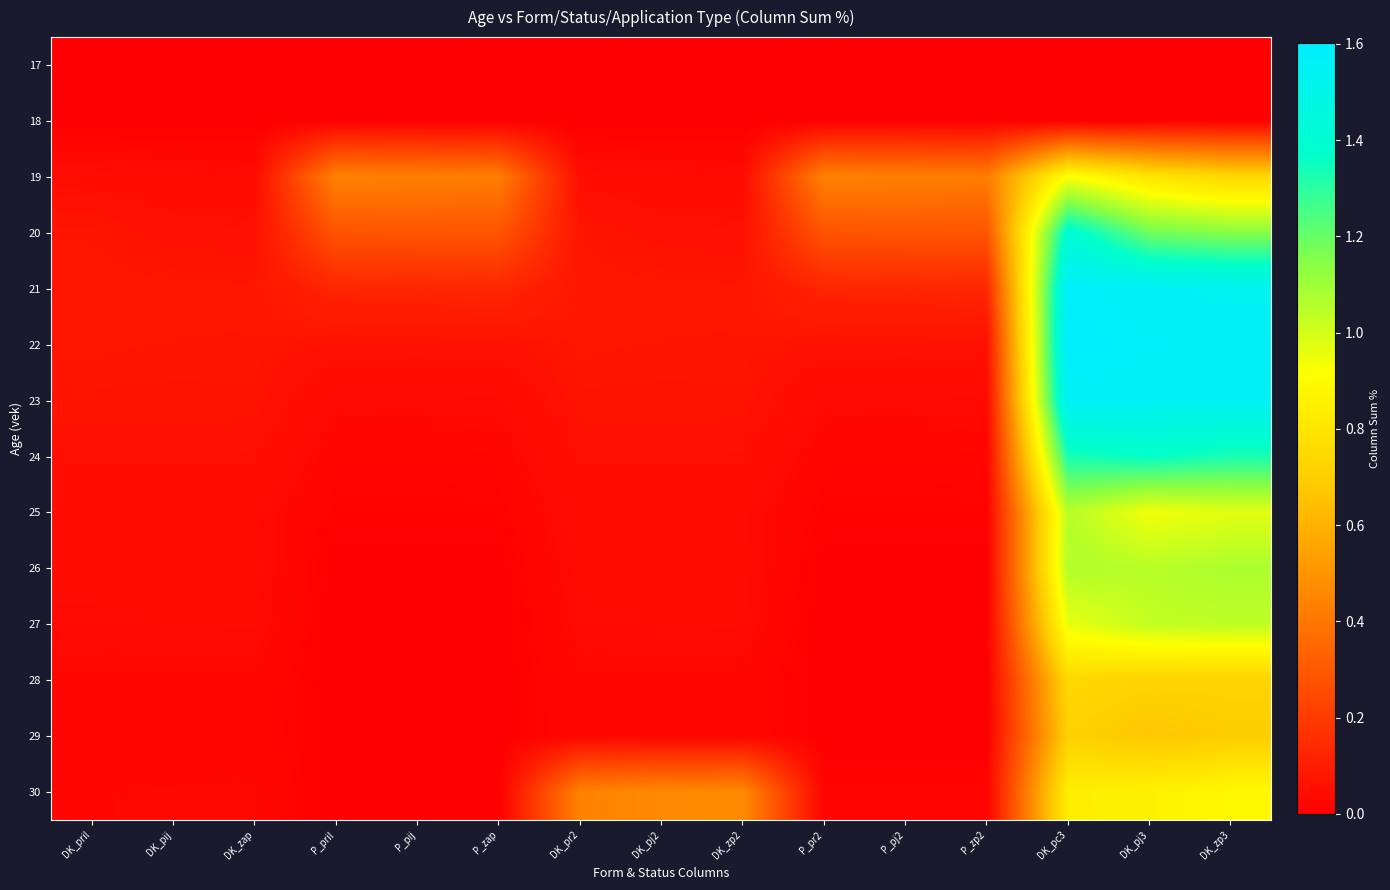

Reading left to right, transcribe all the data shown in this chart.

17: DK_pril=0.0	DK_pij=0.0	DK_zap=0.0	P_pril=0.0	P_pij=0.0	P_zap=0.0	DK_pr2=0.0	DK_pj2=0.0	DK_zp2=0.0	P_pr2=0.0	P_pj2=0.0	P_zp2=0.0	DK_pc3=0.0	DK_pj3=0.0	DK_zp3=0.0
18: DK_pril=0.0	DK_pij=0.0	DK_zap=0.0	P_pril=0.0	P_pij=0.0	P_zap=0.0	DK_pr2=0.0	DK_pj2=0.0	DK_zp2=0.0	P_pr2=0.0	P_pj2=0.0	P_zp2=0.0	DK_pc3=0.0	DK_pj3=0.0	DK_zp3=0.0
19: DK_pril=0.0	DK_pij=0.0	DK_zap=0.0	P_pril=0.4	P_pij=0.4	P_zap=0.4	DK_pr2=0.0	DK_pj2=0.0	DK_zp2=0.0	P_pr2=0.4	P_pj2=0.4	P_zp2=0.4	DK_pc3=0.9	DK_pj3=0.8	DK_zp3=0.7
20: DK_pril=0.1	DK_pij=0.1	DK_zap=0.1	P_pril=0.3	P_pij=0.3	P_zap=0.3	DK_pr2=0.1	DK_pj2=0.1	DK_zp2=0.1	P_pr2=0.3	P_pj2=0.3	P_zp2=0.3	DK_pc3=1.4	DK_pj3=1.2	DK_zp3=1.1
21: DK_pril=0.1	DK_pij=0.1	DK_zap=0.1	P_pril=0.1	P_pij=0.1	P_zap=0.1	DK_pr2=0.1	DK_pj2=0.1	DK_zp2=0.1	P_pr2=0.1	P_pj2=0.1	P_zp2=0.1	DK_pc3=1.6	DK_pj3=1.6	DK_zp3=1.5
22: DK_pril=0.1	DK_pij=0.1	DK_zap=0.1	P_pril=0.1	P_pij=0.1	P_zap=0.1	DK_pr2=0.1	DK_pj2=0.1	DK_zp2=0.1	P_pr2=0.1	P_pj2=0.1	P_zp2=0.1	DK_pc3=1.6	DK_pj3=1.6	DK_zp3=1.6
23: DK_pril=0.1	DK_pij=0.1	DK_zap=0.1	P_pril=0.0	P_pij=0.0	P_zap=0.0	DK_pr2=0.1	DK_pj2=0.1	DK_zp2=0.1	P_pr2=0.0	P_pj2=0.0	P_zp2=0.0	DK_pc3=1.6	DK_pj3=1.5	DK_zp3=1.5
24: DK_pril=0.1	DK_pij=0.1	DK_zap=0.1	P_pril=0.0	P_pij=0.0	P_zap=0.0	DK_pr2=0.1	DK_pj2=0.1	DK_zp2=0.1	P_pr2=0.0	P_pj2=0.0	P_zp2=0.0	DK_pc3=1.3	DK_pj3=1.4	DK_zp3=1.3
25: DK_pril=0.0	DK_pij=0.0	DK_zap=0.0	P_pril=0.0	P_pij=0.0	P_zap=0.0	DK_pr2=0.0	DK_pj2=0.0	DK_zp2=0.0	P_pr2=0.0	P_pj2=0.0	P_zp2=0.0	DK_pc3=1.1	DK_pj3=0.9	DK_zp3=1.0
26: DK_pril=0.0	DK_pij=0.0	DK_zap=0.0	P_pril=0.0	P_pij=0.0	P_zap=0.0	DK_pr2=0.0	DK_pj2=0.0	DK_zp2=0.0	P_pr2=0.0	P_pj2=0.0	P_zp2=0.0	DK_pc3=1.1	DK_pj3=1.1	DK_zp3=1.1
27: DK_pril=0.0	DK_pij=0.0	DK_zap=0.0	P_pril=0.0	P_pij=0.0	P_zap=0.0	DK_pr2=0.0	DK_pj2=0.0	DK_zp2=0.0	P_pr2=0.0	P_pj2=0.0	P_zp2=0.0	DK_pc3=1.0	DK_pj3=1.0	DK_zp3=1.0
28: DK_pril=0.0	DK_pij=0.0	DK_zap=0.0	P_pril=0.0	P_pij=0.0	P_zap=0.0	DK_pr2=0.0	DK_pj2=0.0	DK_zp2=0.0	P_pr2=0.0	P_pj2=0.0	P_zp2=0.0	DK_pc3=0.7	DK_pj3=0.7	DK_zp3=0.7
29: DK_pril=0.0	DK_pij=0.0	DK_zap=0.0	P_pril=0.0	P_pij=0.0	P_zap=0.0	DK_pr2=0.0	DK_pj2=0.0	DK_zp2=0.0	P_pr2=0.0	P_pj2=0.0	P_zp2=0.0	DK_pc3=0.7	DK_pj3=0.7	DK_zp3=0.7
30: DK_pril=0.0	DK_pij=0.0	DK_zap=0.0	P_pril=0.0	P_pij=0.0	P_zap=0.0	DK_pr2=0.4	DK_pj2=0.5	DK_zp2=0.5	P_pr2=0.0	P_pj2=0.0	P_zp2=0.0	DK_pc3=0.8	DK_pj3=0.9	DK_zp3=0.9